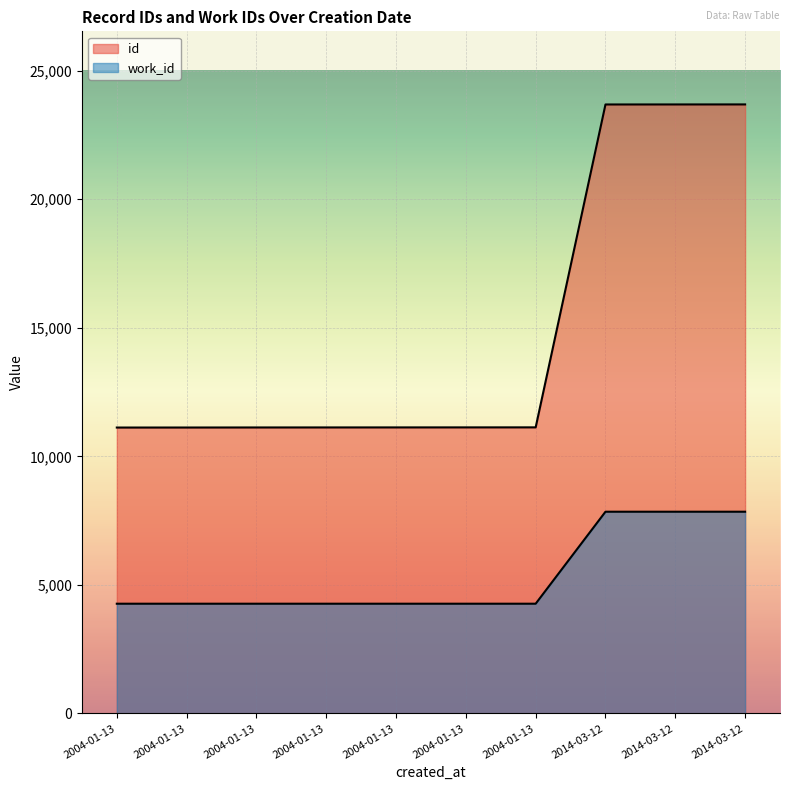

True or false: work_id and id cross at least once.

False